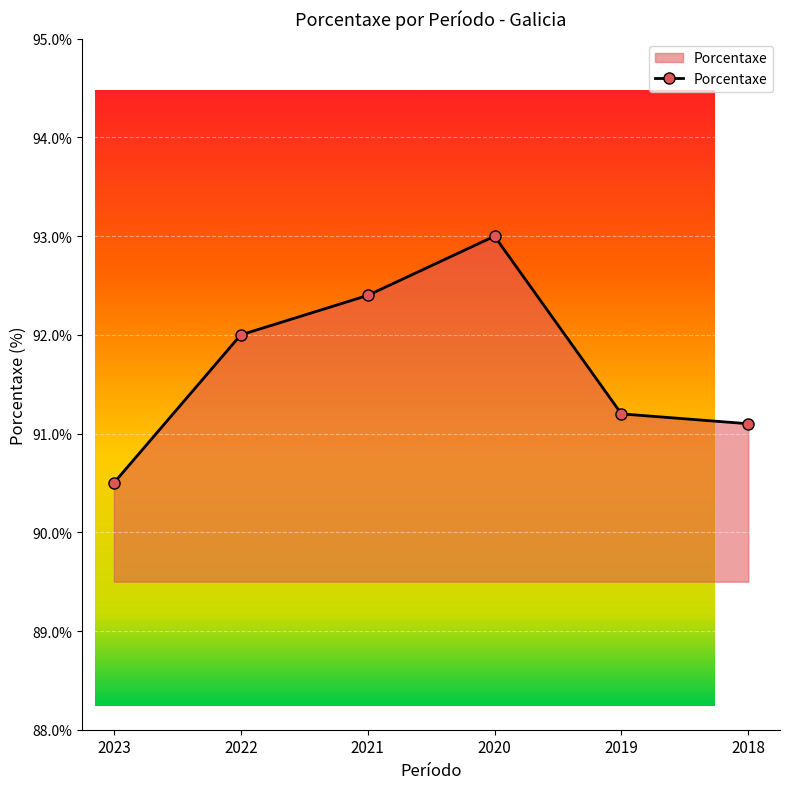

Count the number of categories in the chart.

6